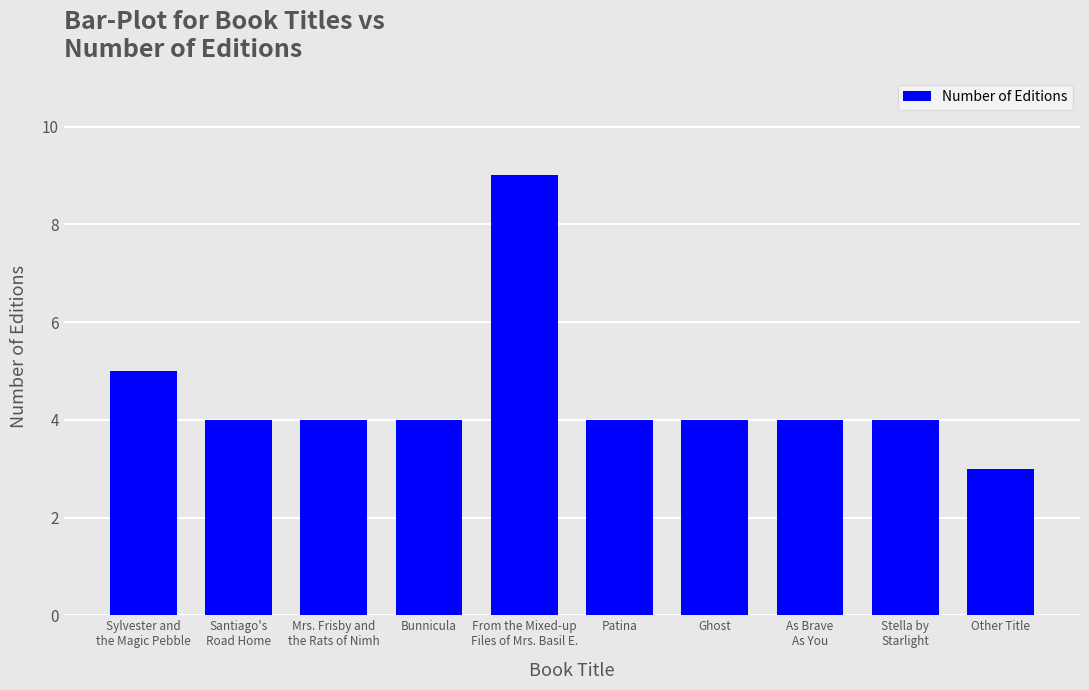

At which label is the value closest to 6?

Sylvester and
the Magic Pebble